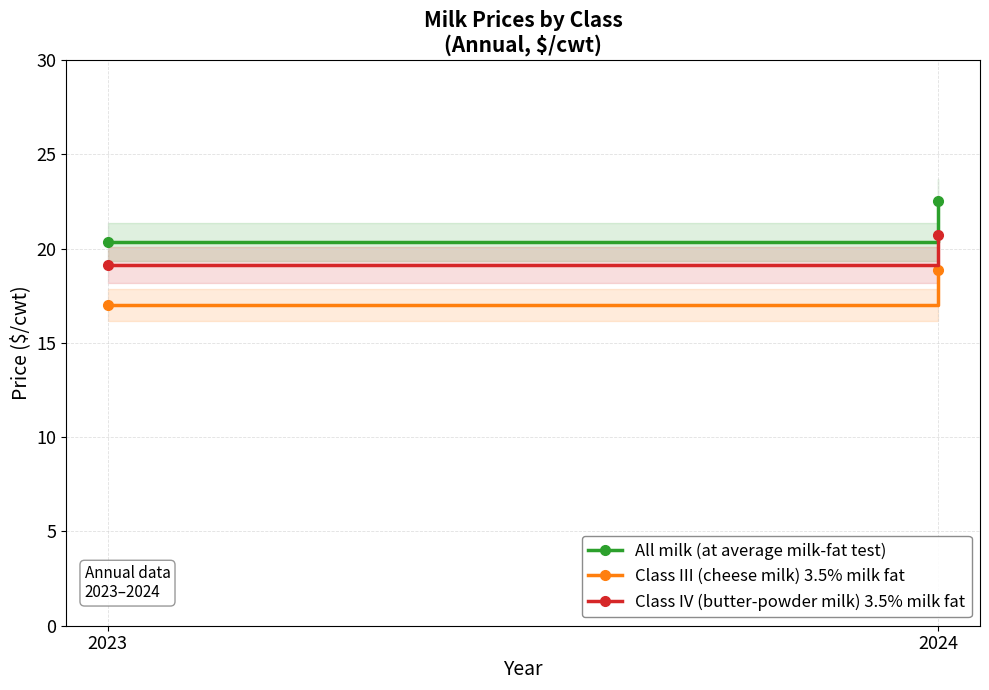

Is the value of Class IV (butter-powder milk) 3.5% milk fat at 2024 greater than the value of All milk (at average milk-fat test) at 2024?

No